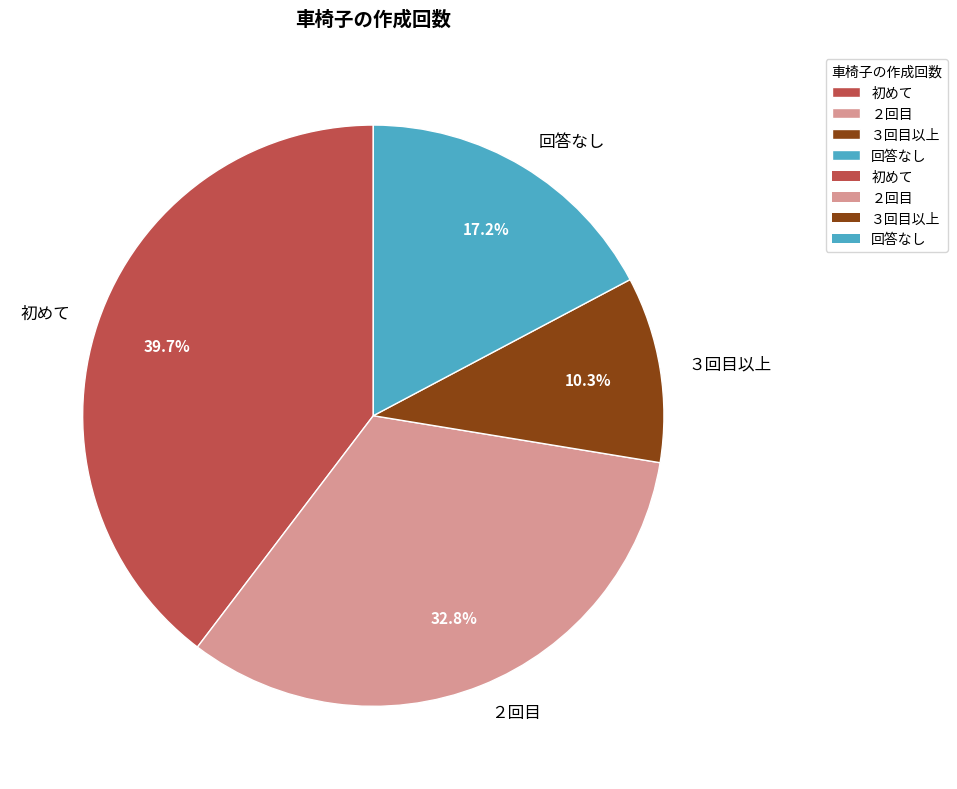

Between 回答なし and ３回目以上, which is larger?

回答なし